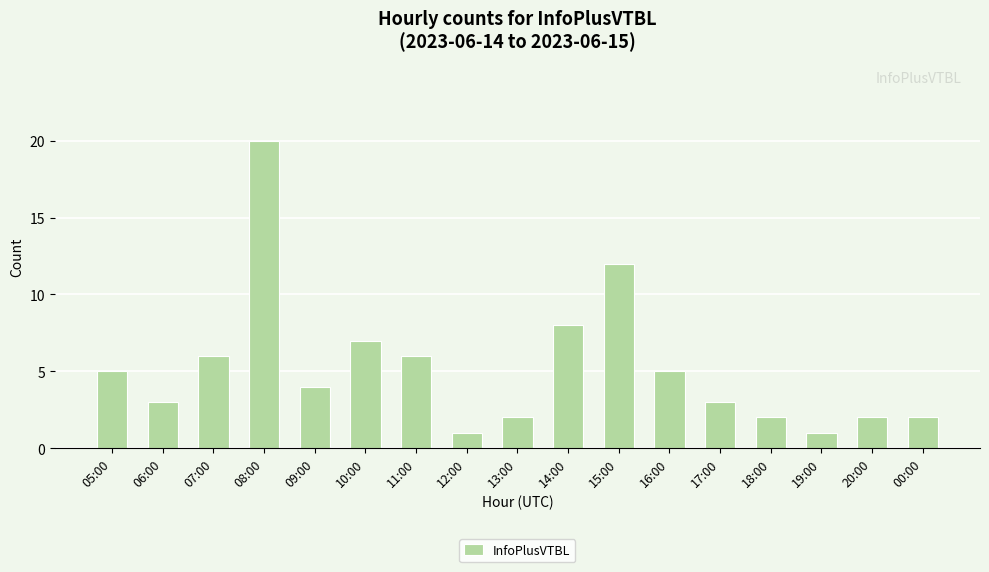

How many data points are less than 4?

8